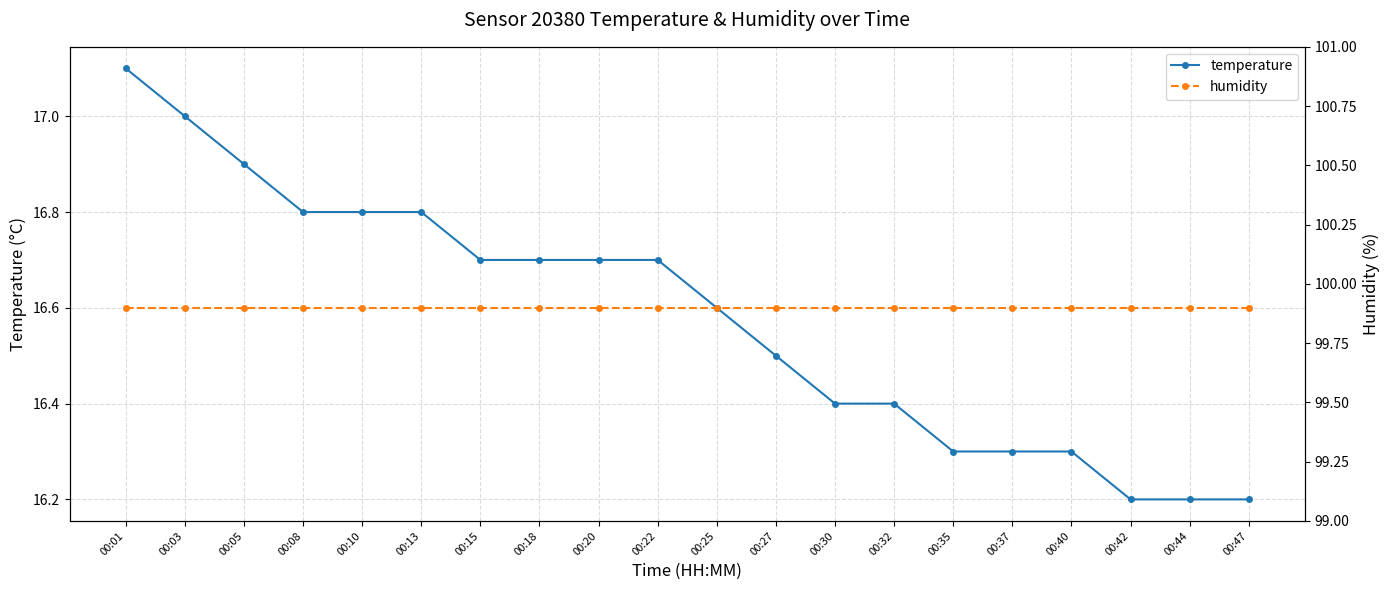

At which category is the sum across all series the highest?

00:01